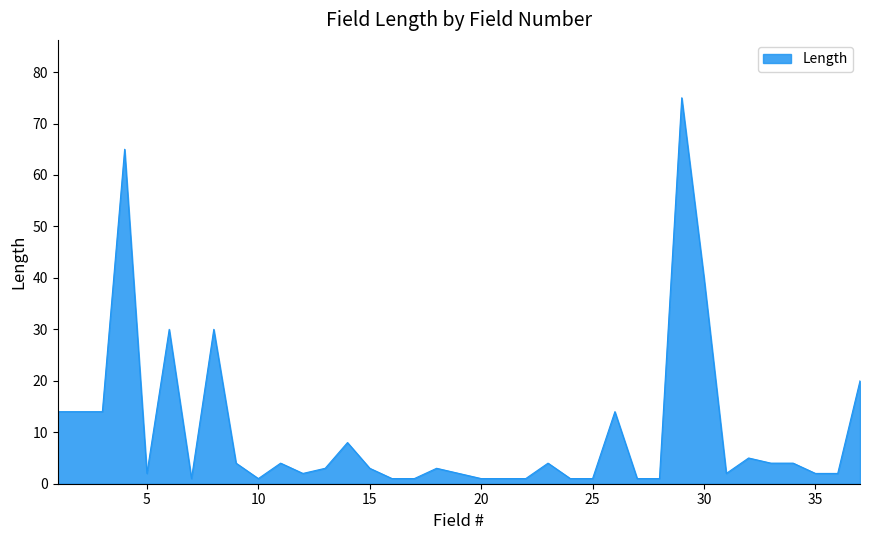

What is the maximum value shown in the chart?

75